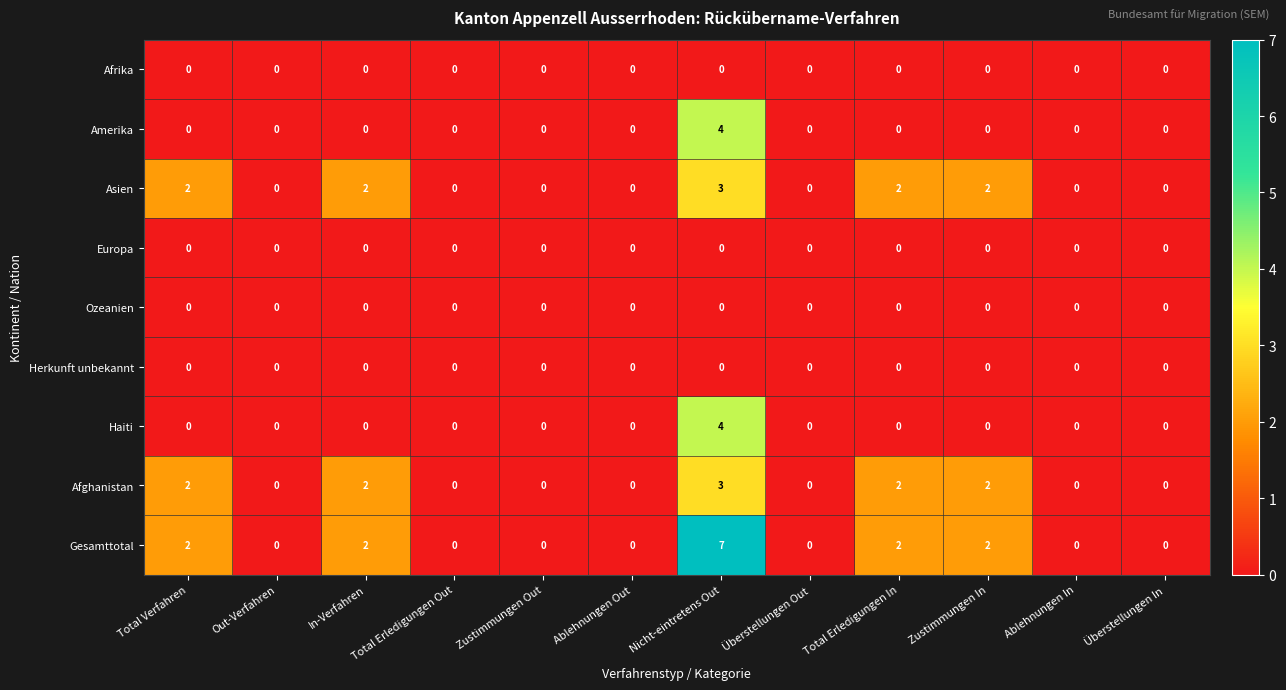

The value of Haiti at Total Erledigungen Out is 0. True or false?

True